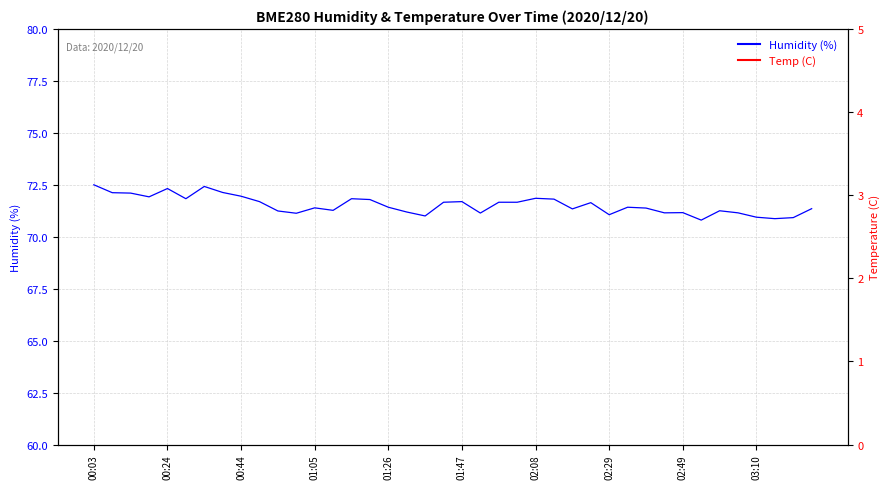

How many interior local valleys does the BME280_temperature (C) series have?

6